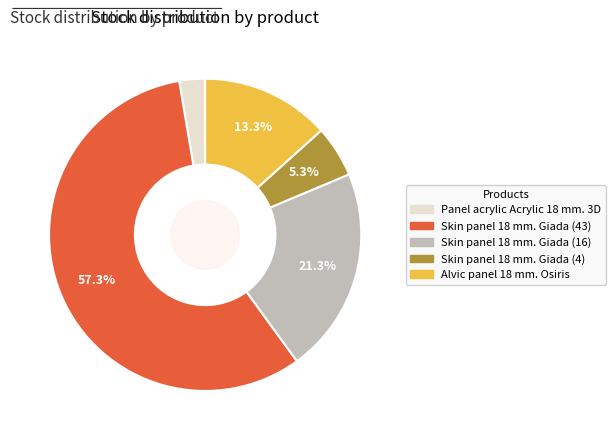

Combined, what portion of the pie is Alvic panel 18 mm. Osiris and Skin panel 18 mm. Giada (43)?

70.7%